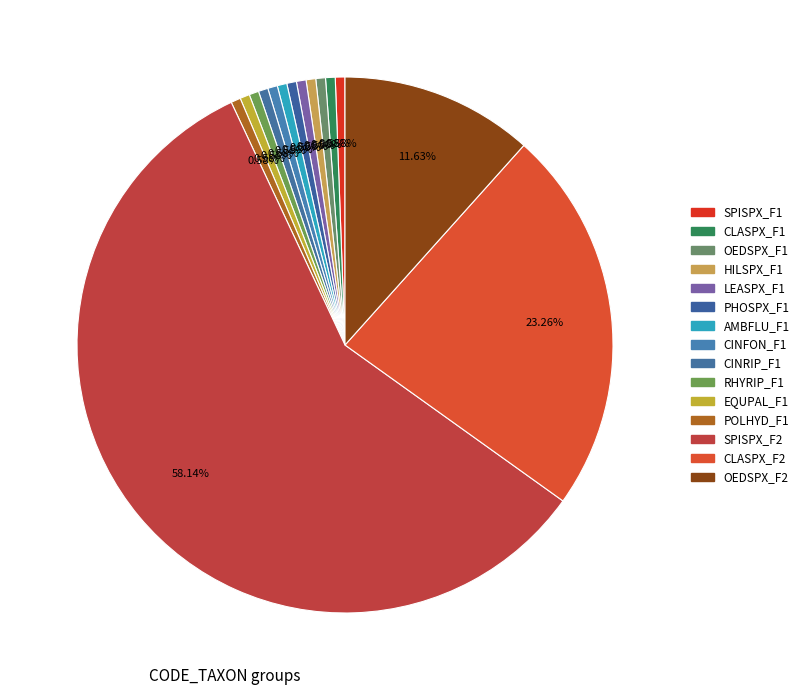

Combined, what portion of the pie is OEDSPX_F2 and LEASPX_F1?

12.2%